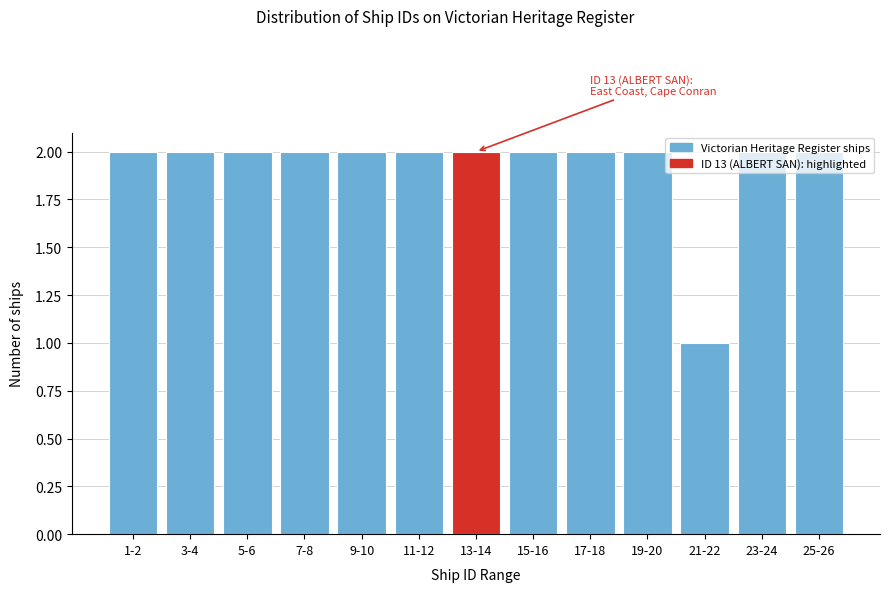

What is the sum of the values at 25-26 and 23-24?

4